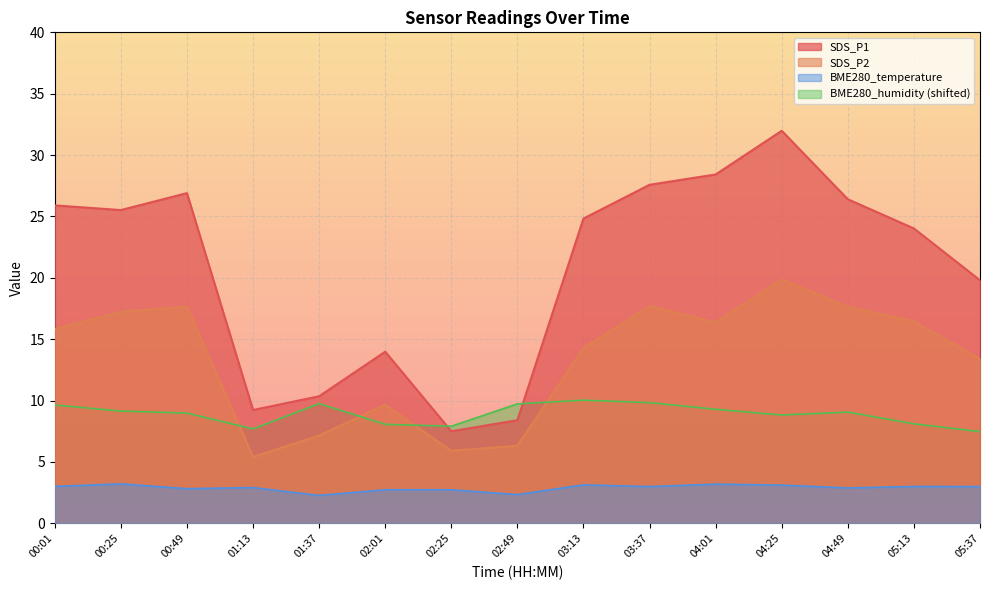

How many values in the BME280_humidity series exceed 9?

8